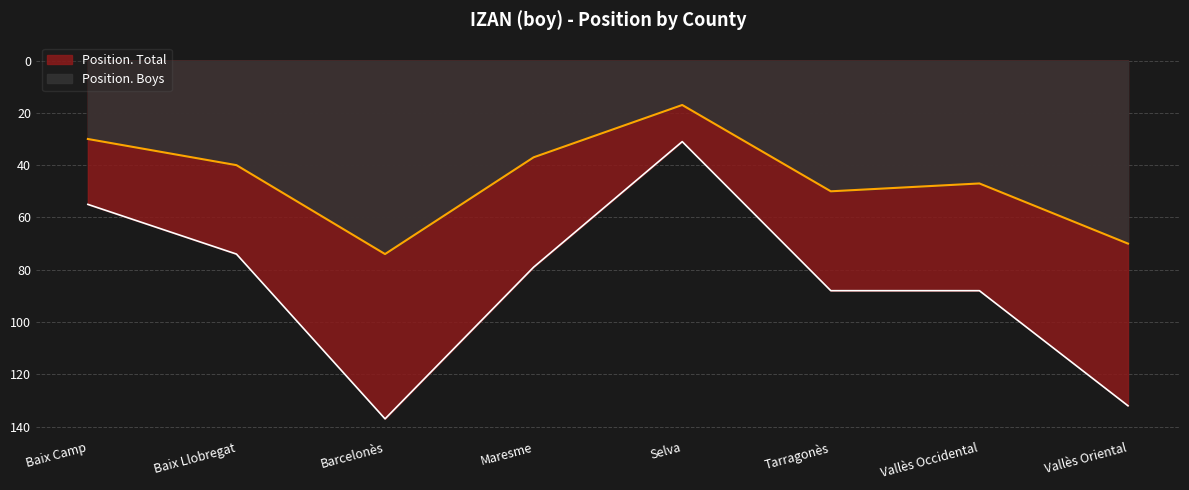

True or false: Position. Boys has a value of 15 at Maresme.

False